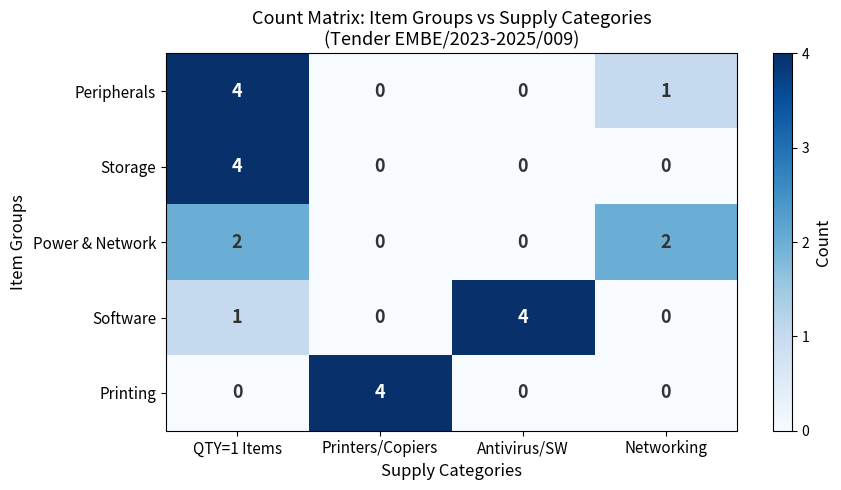

Reading right to left, transcribe all the data shown in this chart.

Peripherals: Networking=1	Antivirus/SW=0	Printers/Copiers=0	QTY=1 Items=4
Storage: Networking=0	Antivirus/SW=0	Printers/Copiers=0	QTY=1 Items=4
Power & Network: Networking=2	Antivirus/SW=0	Printers/Copiers=0	QTY=1 Items=2
Software: Networking=0	Antivirus/SW=4	Printers/Copiers=0	QTY=1 Items=1
Printing: Networking=0	Antivirus/SW=0	Printers/Copiers=4	QTY=1 Items=0